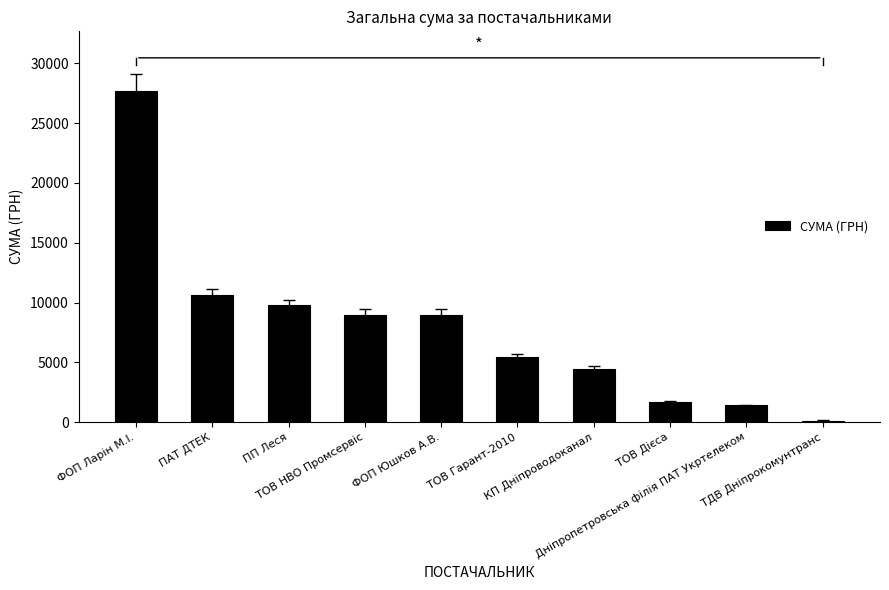

Is it true that the value at ФОП Ларін М.І. is 27696.8?

True